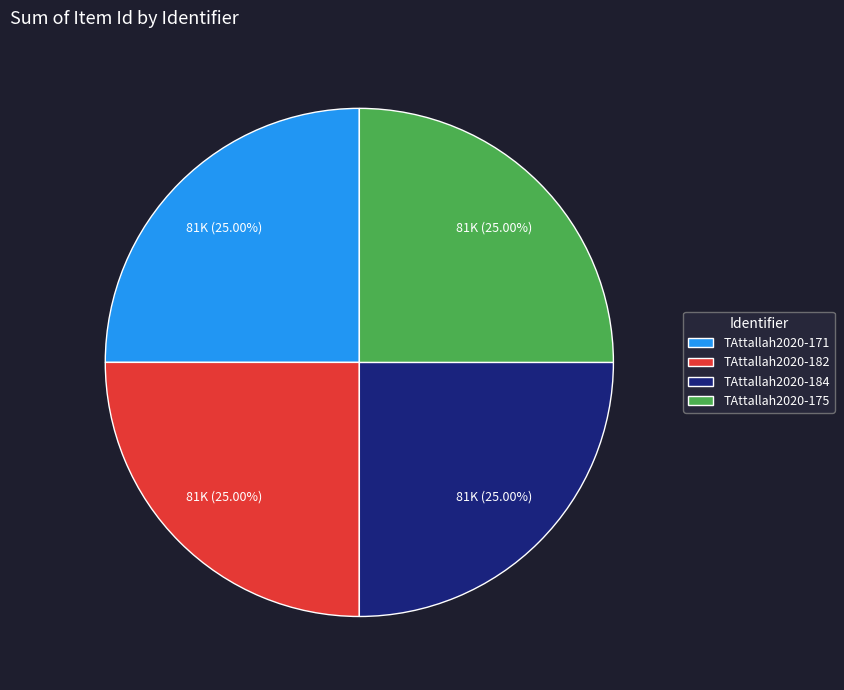

How many segments does this pie chart have?

4